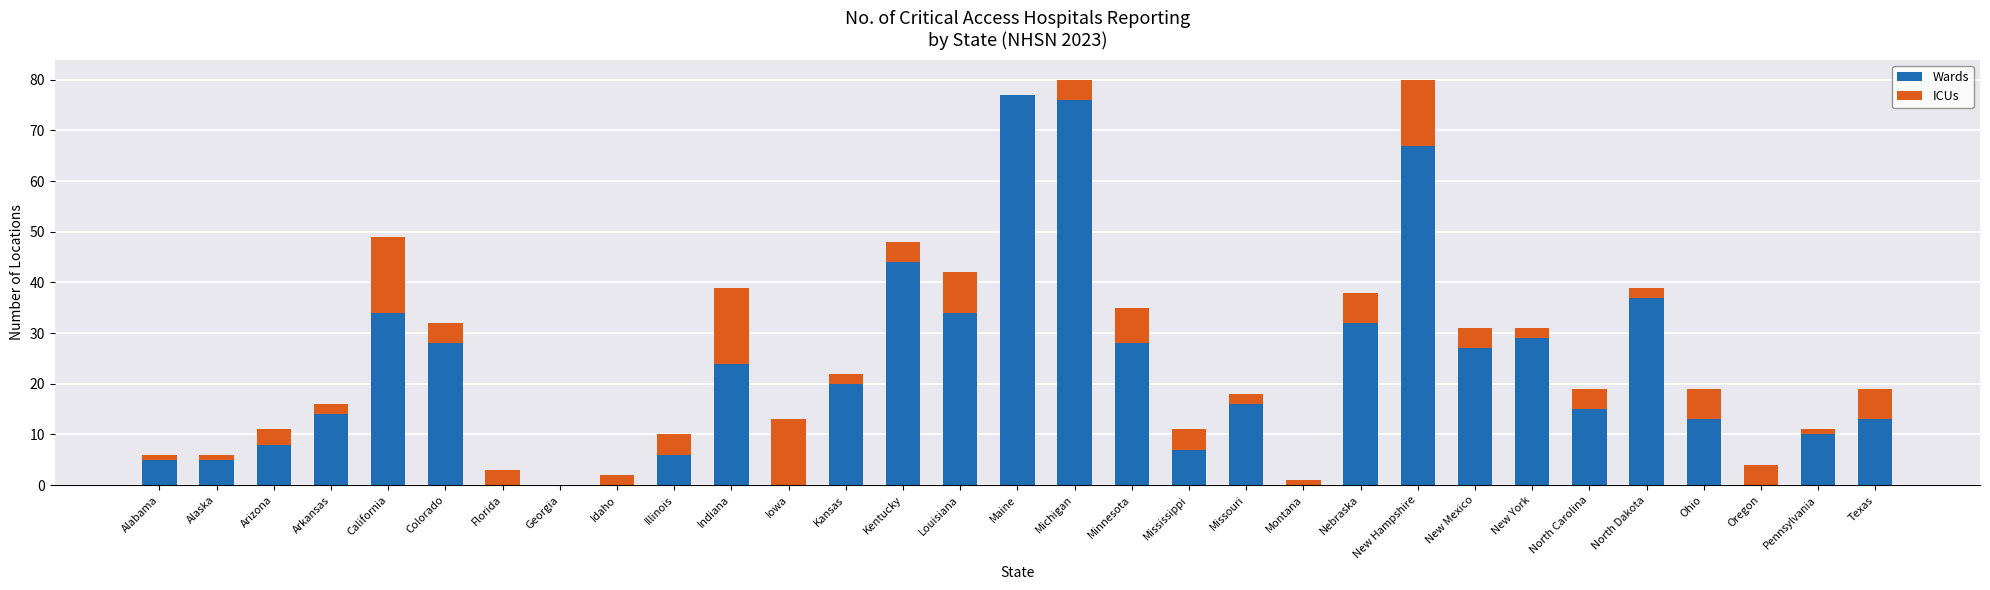

What is the total value across all series at Florida?

3